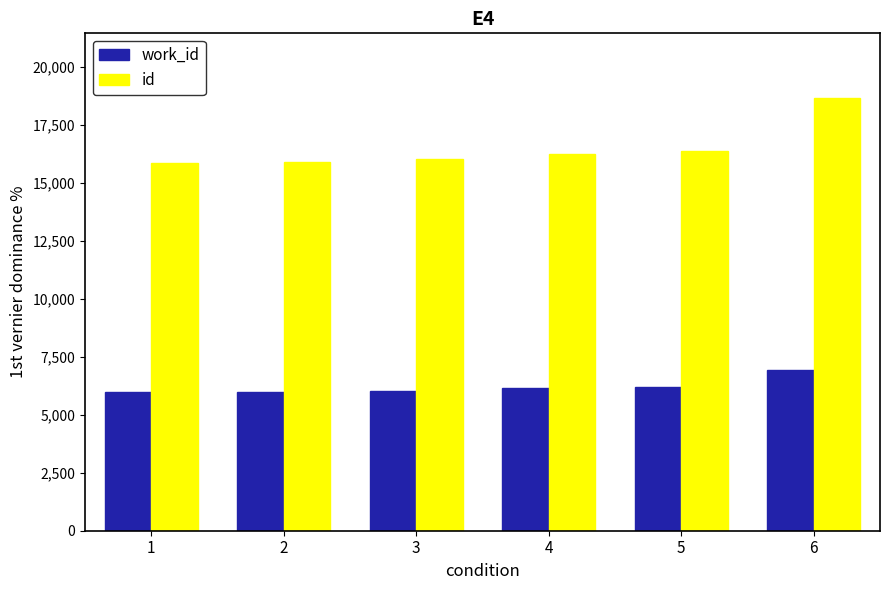

Which category has the highest value in the work_id series?

6